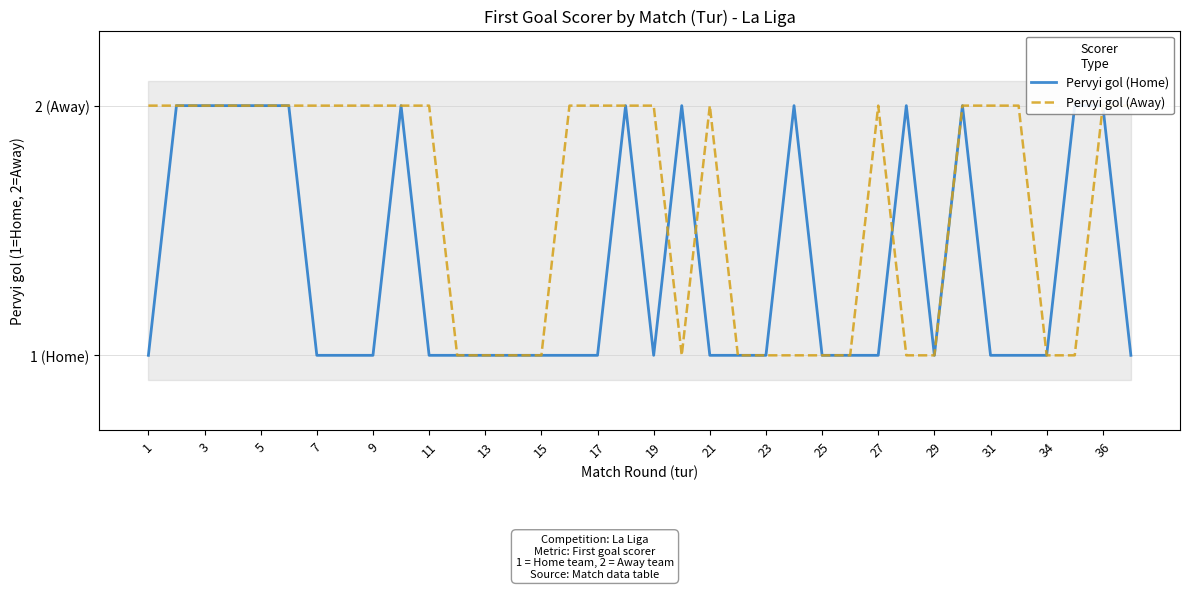

How many interior local peaks does the Pervyi gol (Home) series have?

6